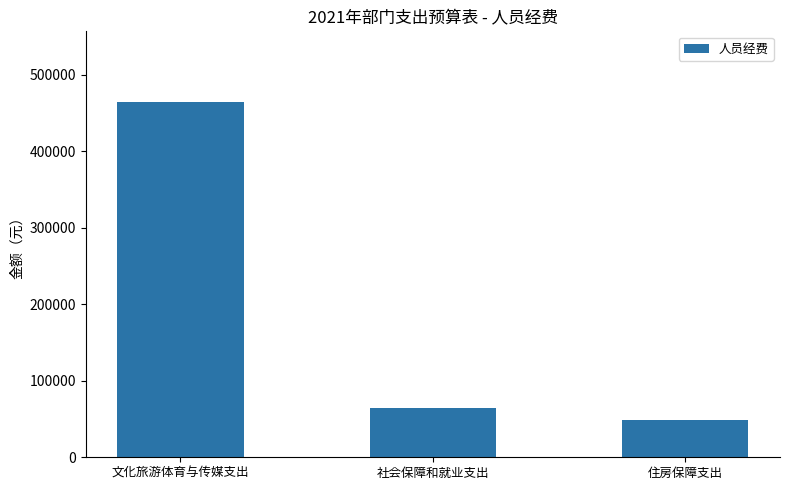

At which category does the chart reach its minimum across all series?

住房保障支出